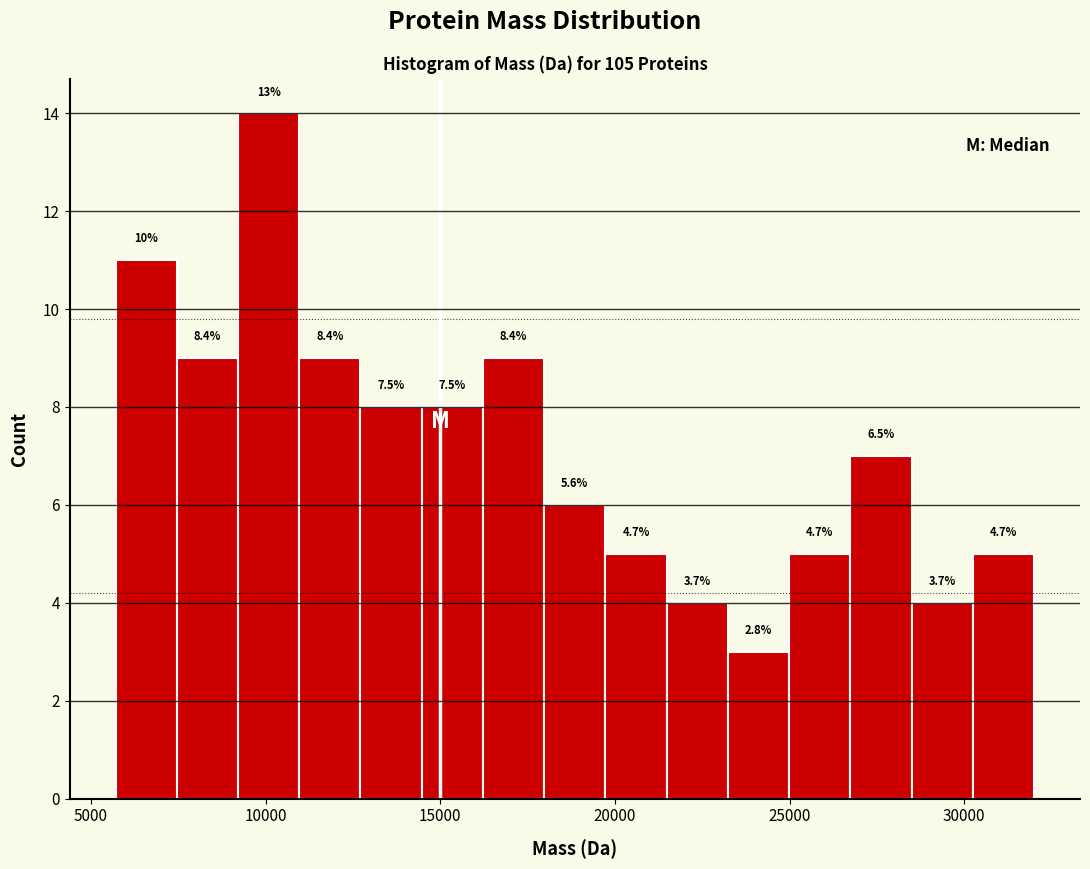

Around what value on the x-axis is the tallest bar? Give the approximate position of its centre, as read against the axis.

10000